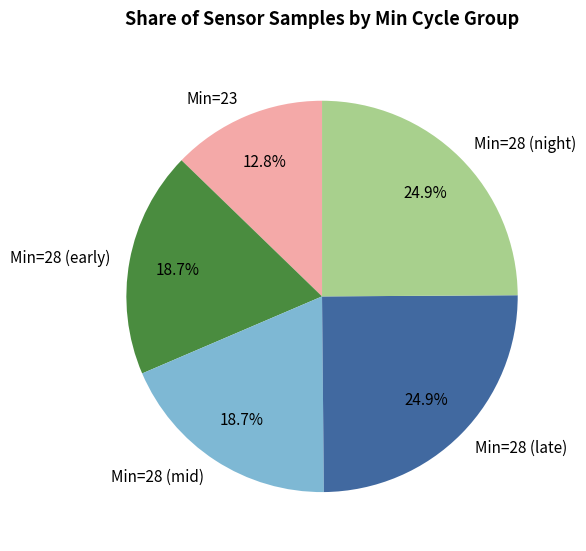

Combined, do Min=28 (mid) and Min=28 (early) account for over 50%?

No